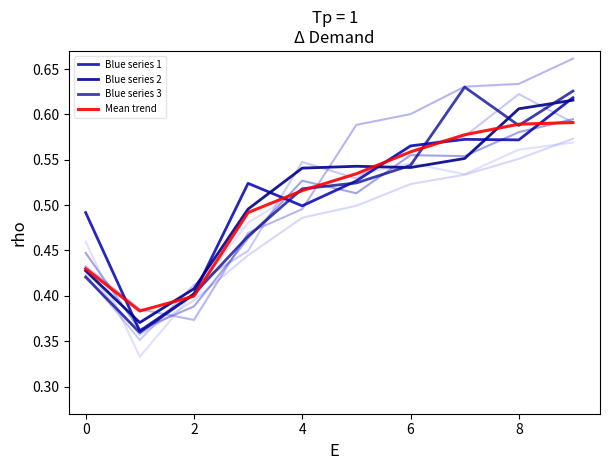

Which series has the widest spread of values?

Blue series 3